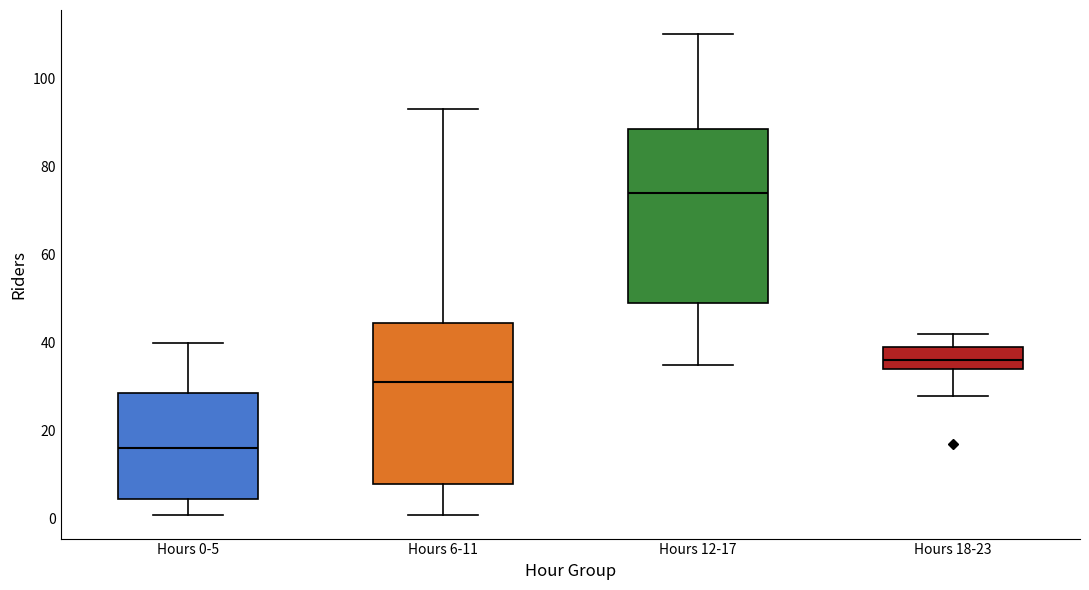

Which box is the tallest, from its lower edge to its upper edge?

Hours 12-17